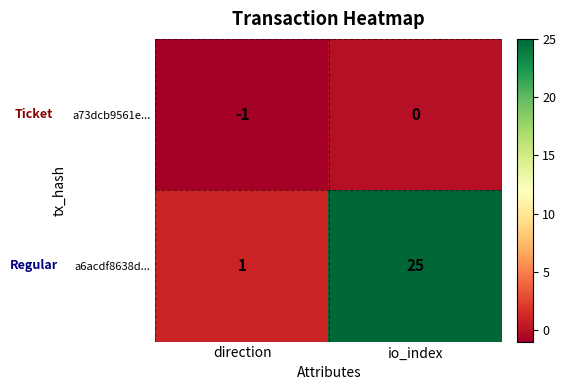

What value does the a6acdf8638d... series have at io_index, to the nearest 5?

25